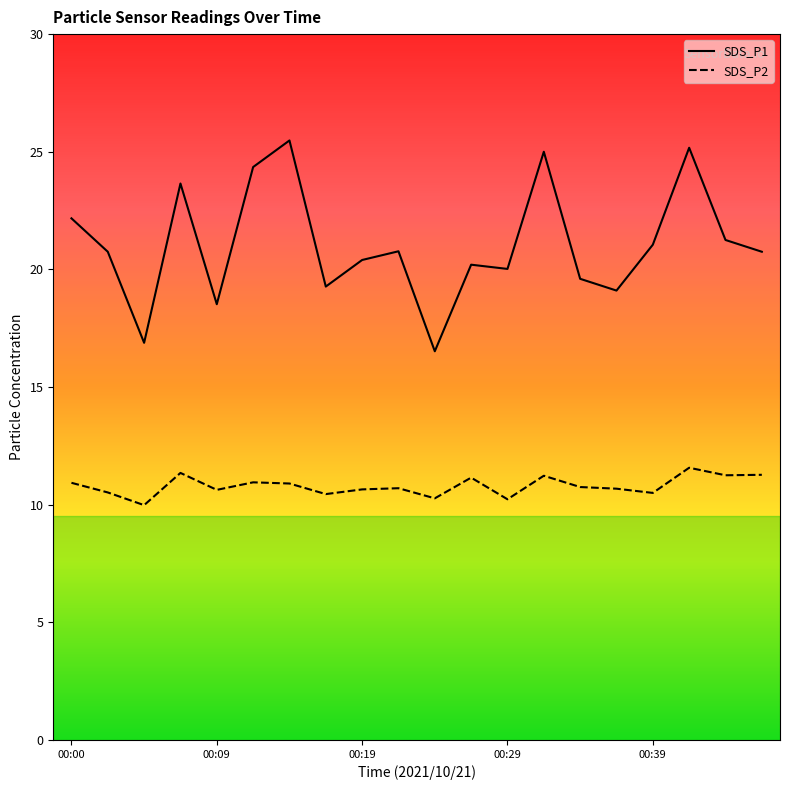

Between 00:34 and 00:46, which is larger?

00:46